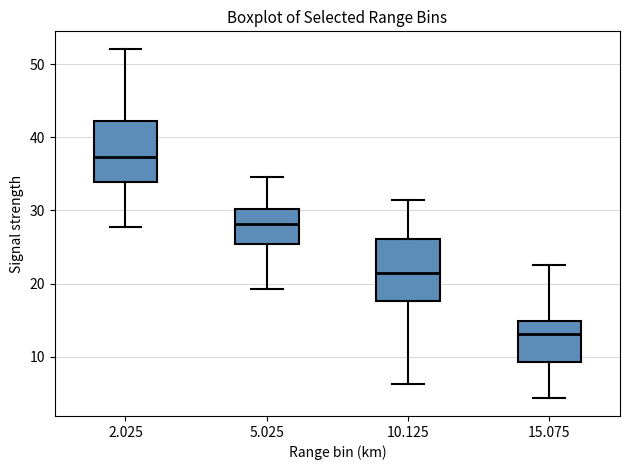

Which box has the lowest median line?

15.075